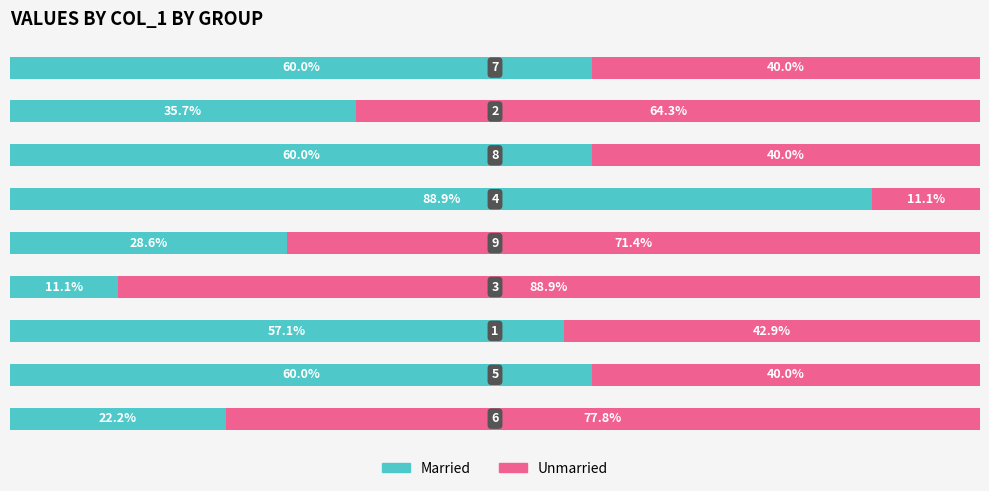

Count the number of categories in the chart.

9